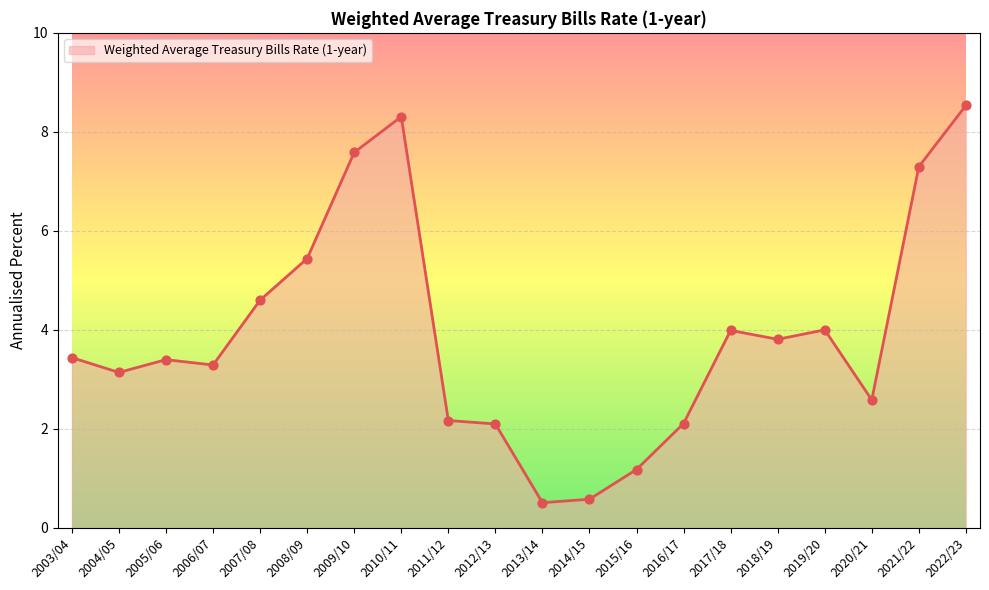

Which has a higher value, 2008/09 or 2021/22?

2021/22